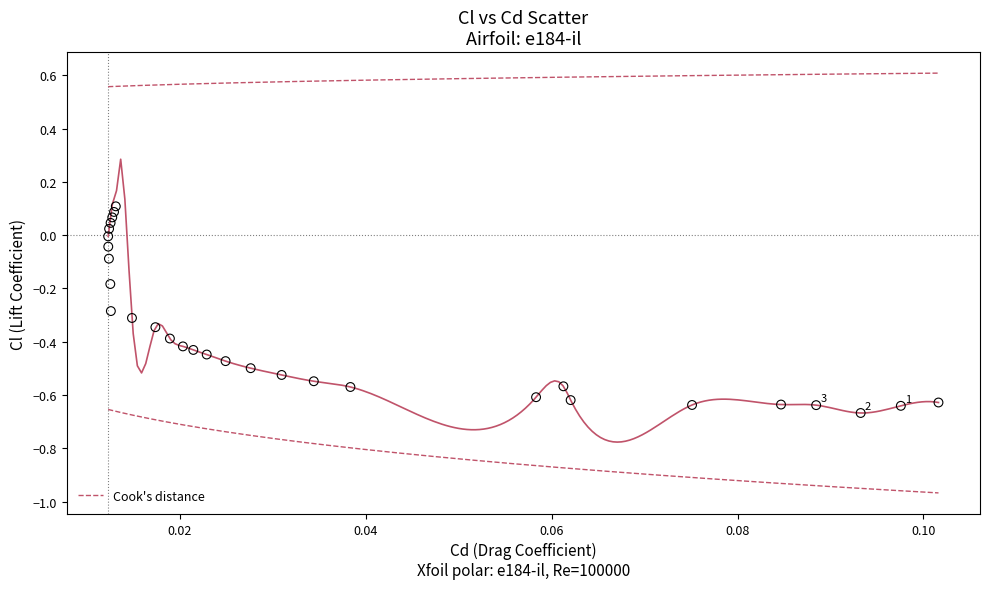

Count the number of points in this scatter plot.

30